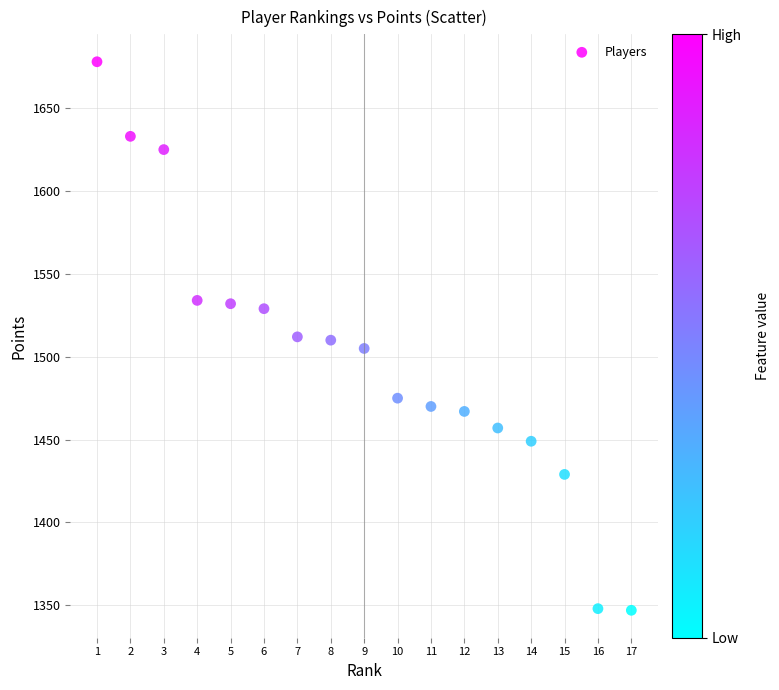

What is the range of X values (max minus min)?

16